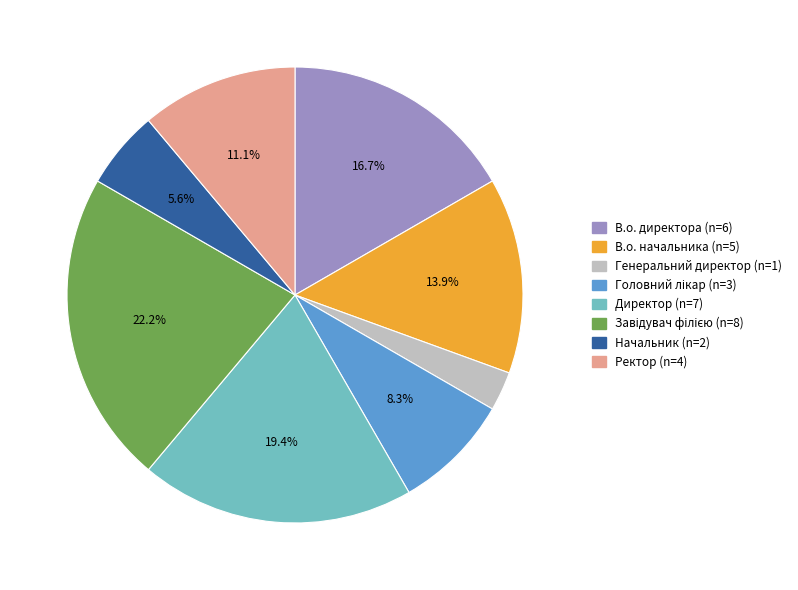

Between В.о. директора and Начальник, which is larger?

В.о. директора